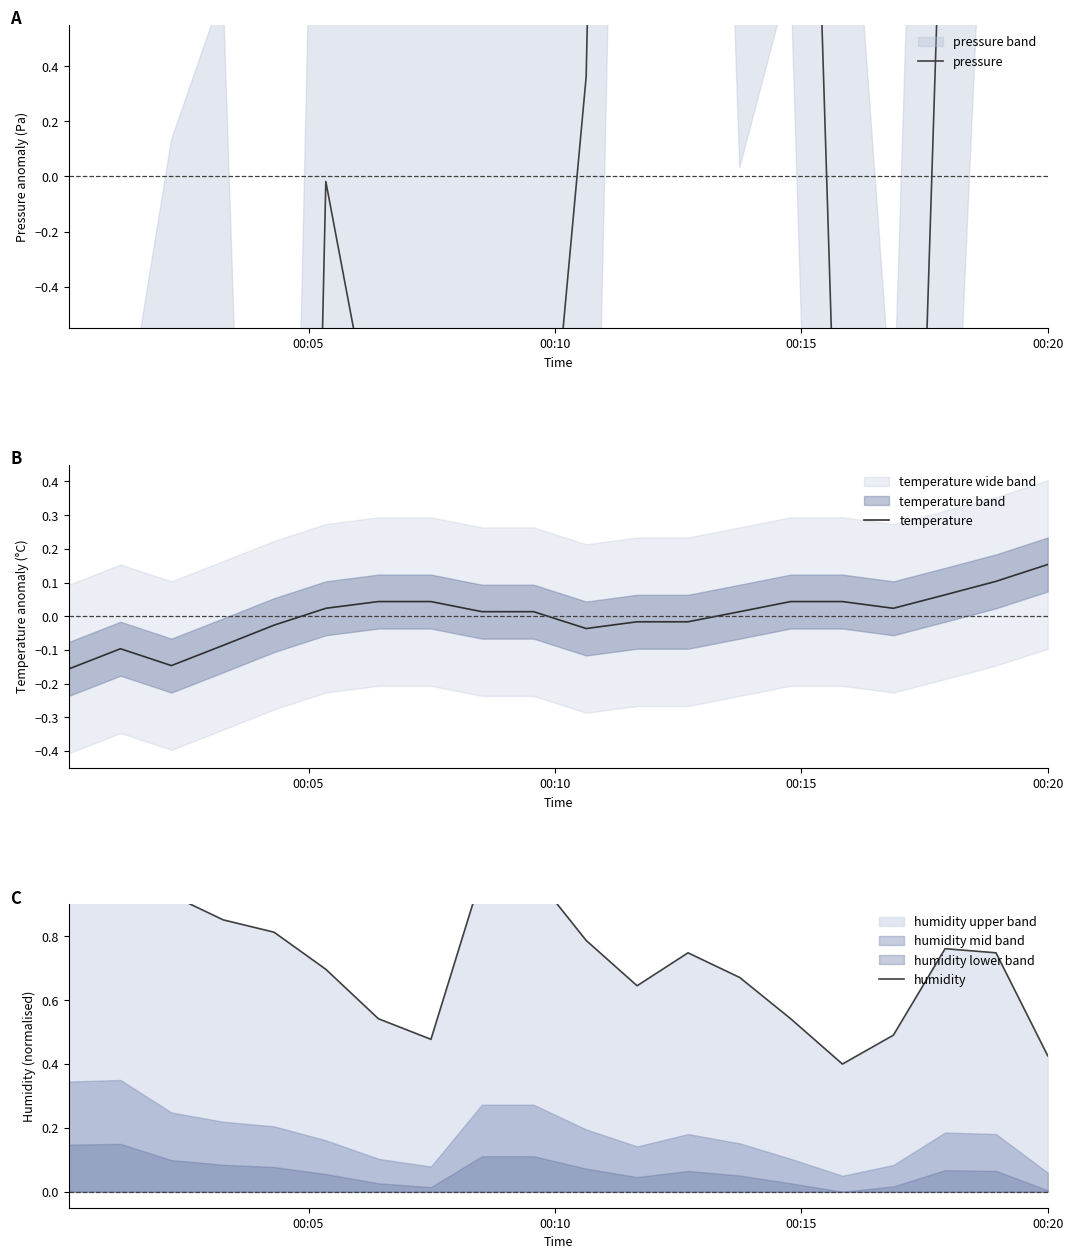

The value of pressure at 18 is 7.5. True or false?

False